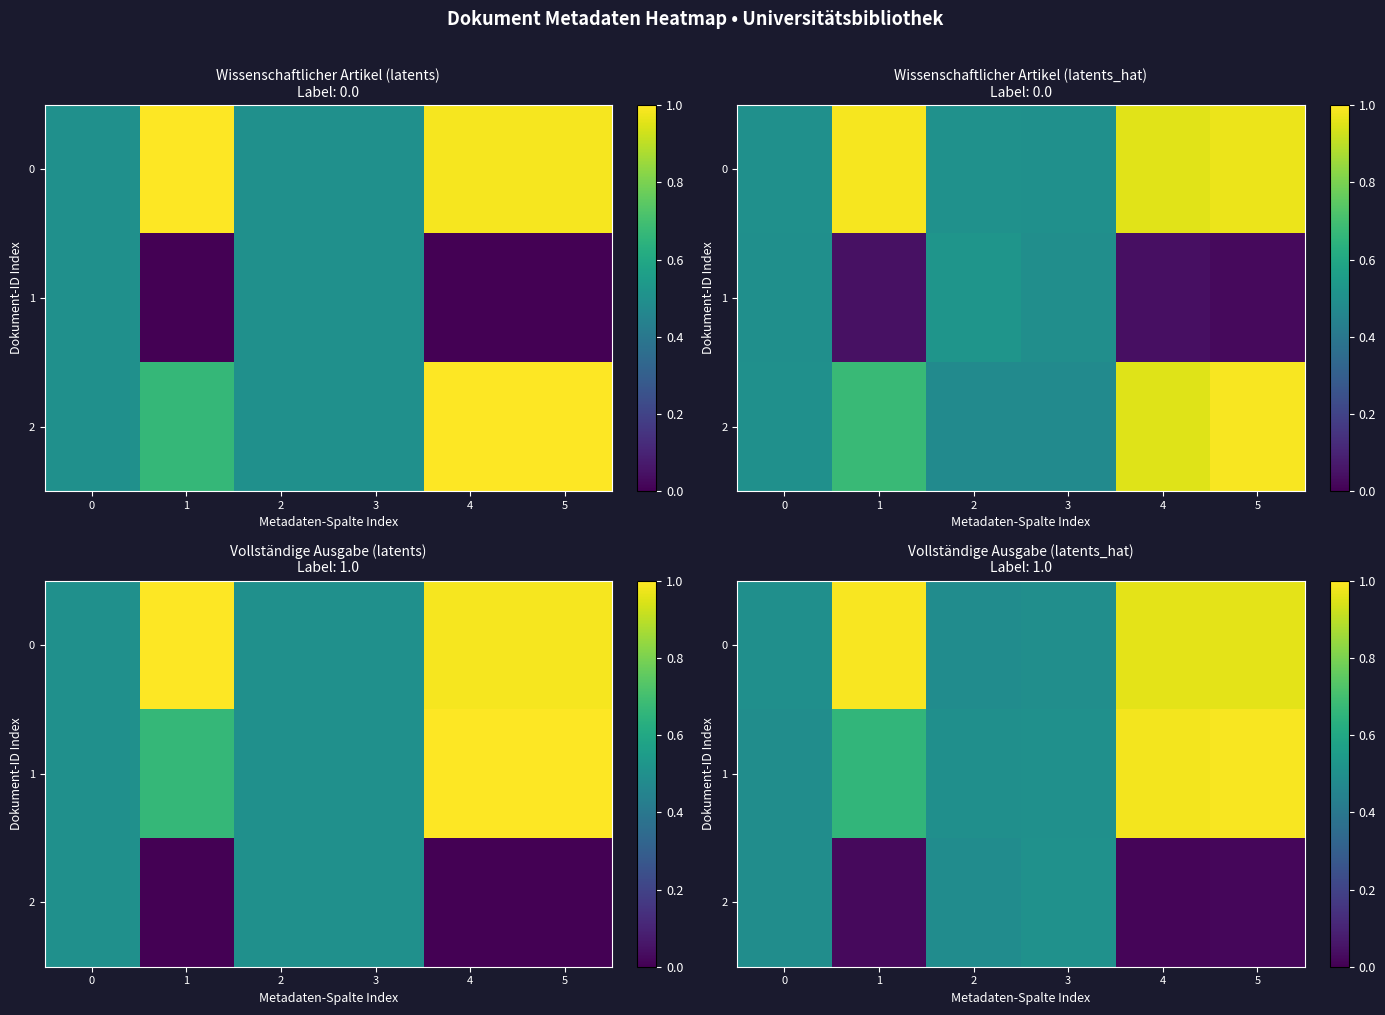

What is the difference between the maximum and second lowest values in the 0 series?

0.5